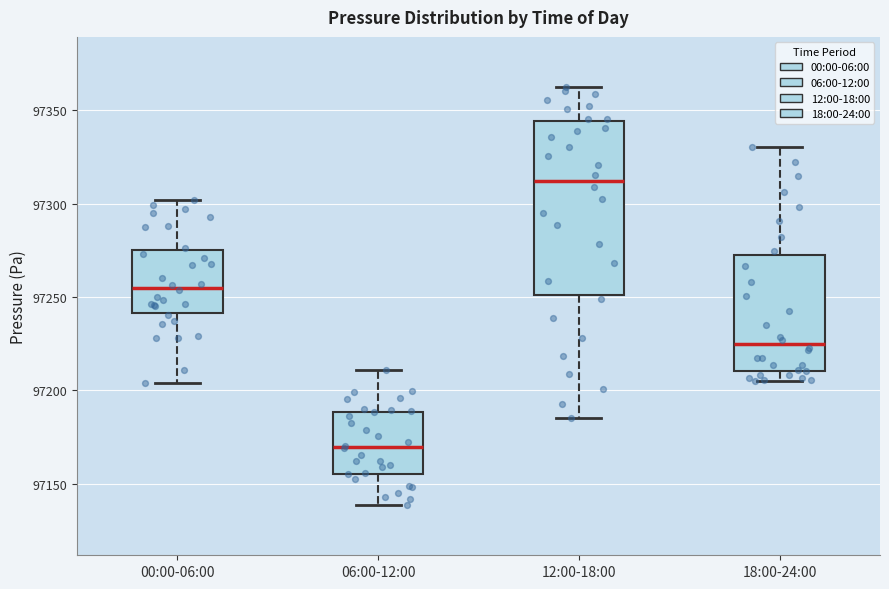

Comparing the boxes themselves (not the whiskers), which one is the tallest?

12:00-18:00